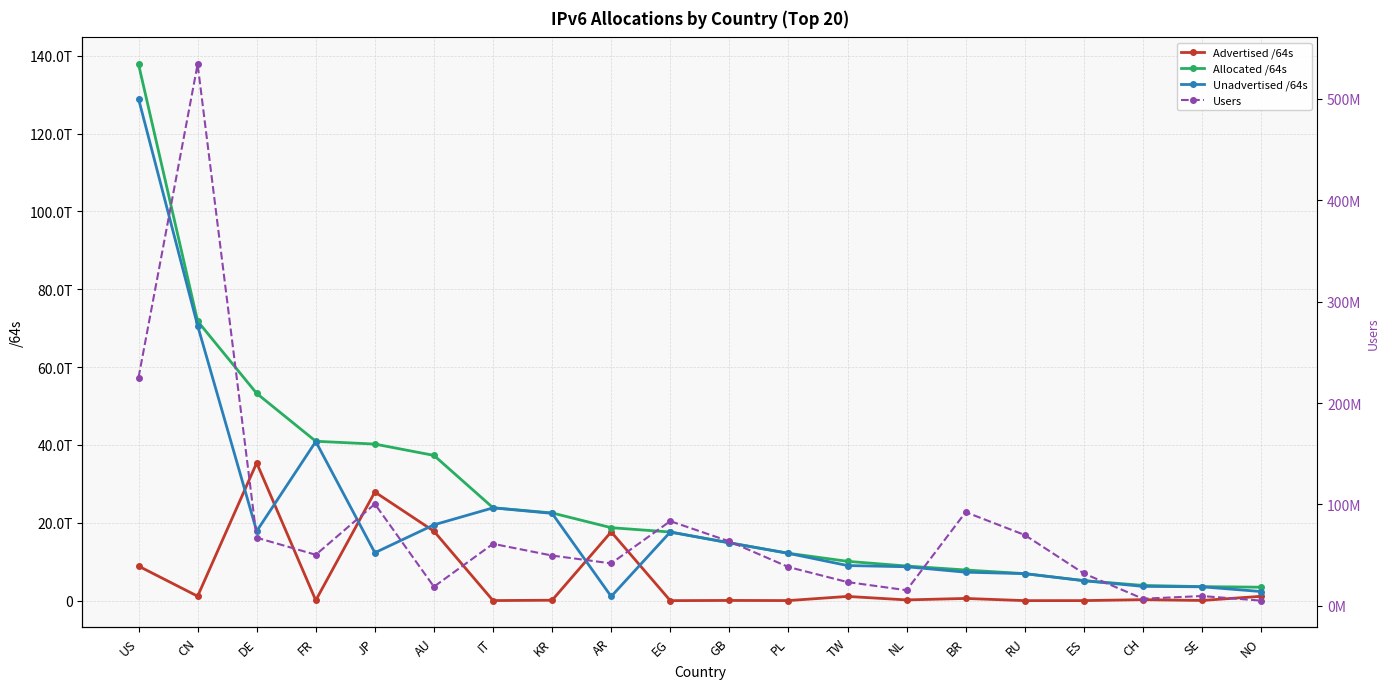

True or false: Advertised /64s has a value of 27910325469184 at JP.

True